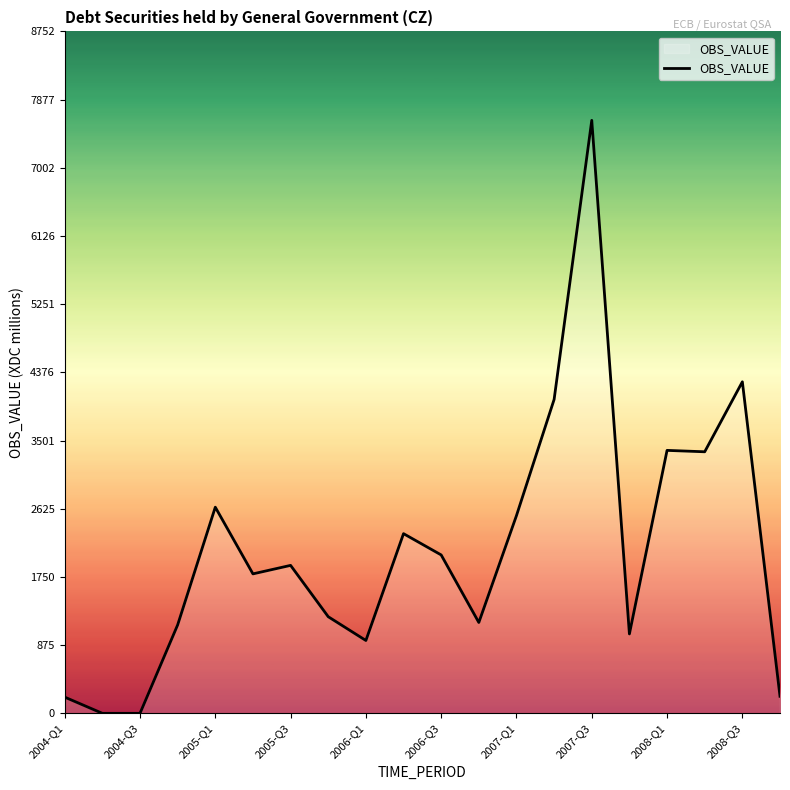

What is the greatest value displayed?

7611